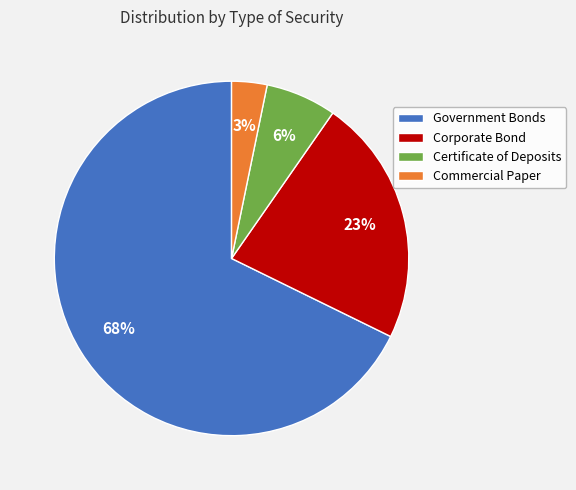

To the nearest percent, what portion does Government Bonds represent?

68%